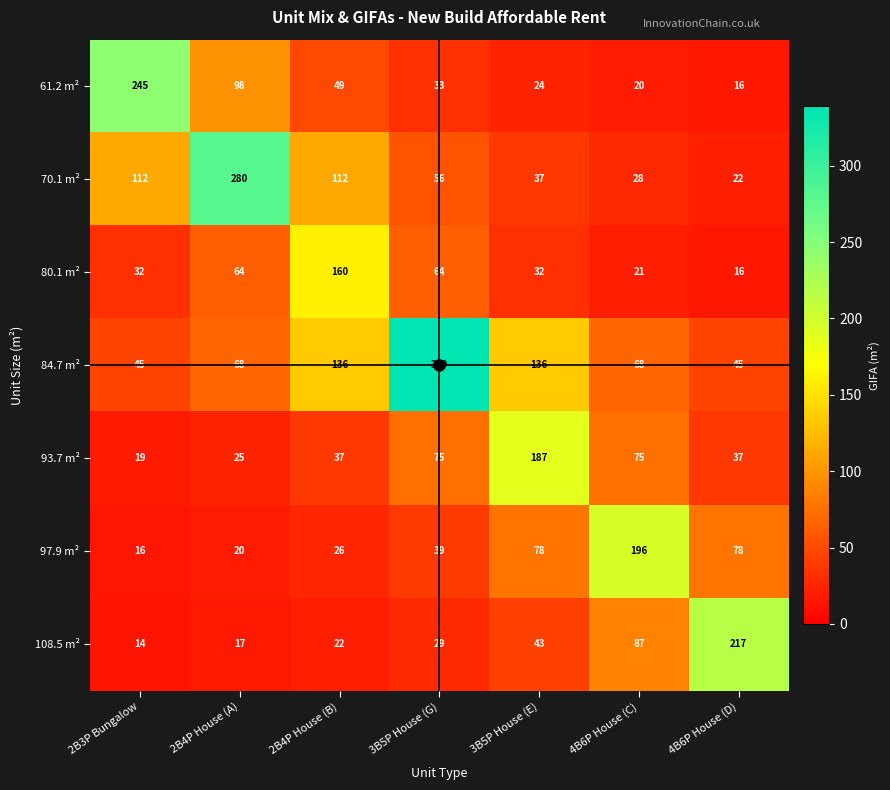

Is it true that 61.2 m² equals 135 at 2B4P House (A)?

False